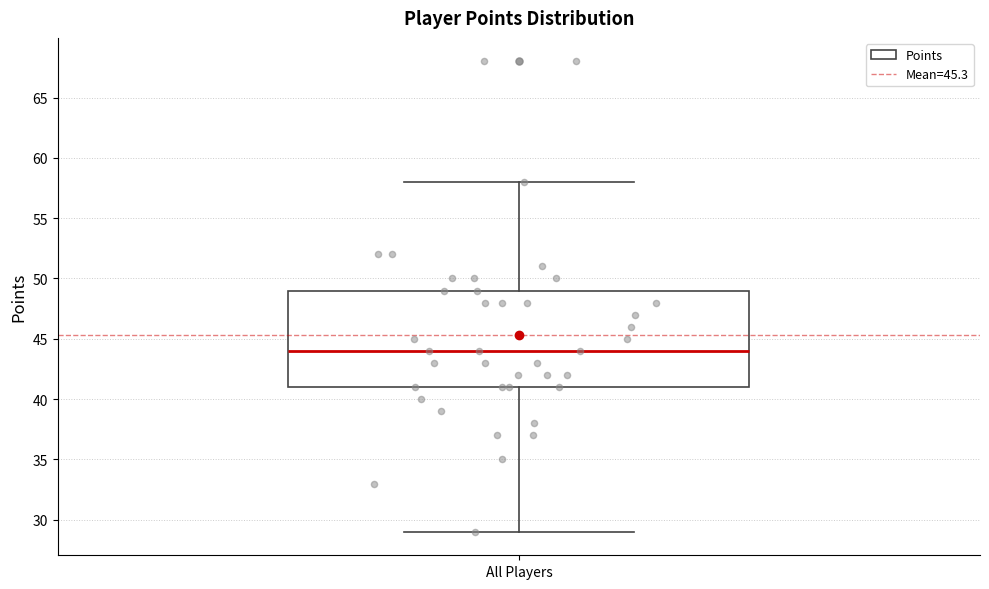

Where does the median line of the box for All Players sit on the y-axis? The values are not printed on the chart, so give them approximately, as read against the axis.

44